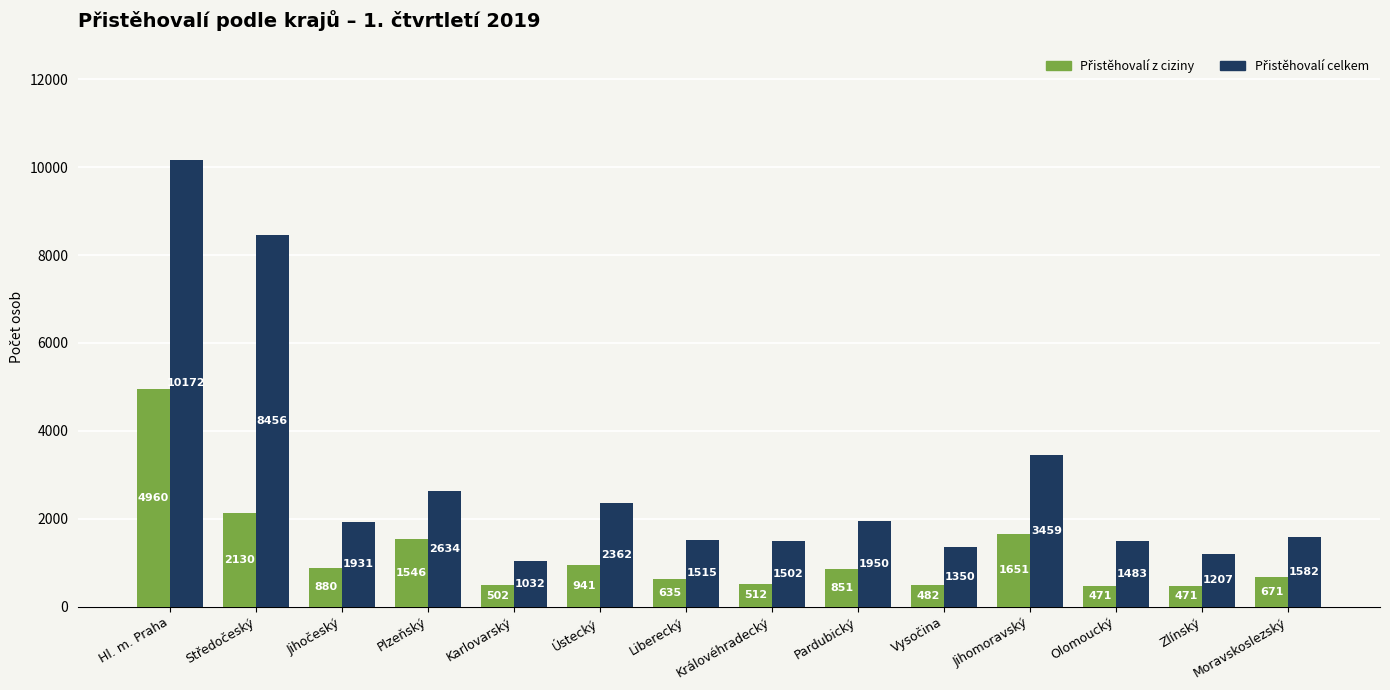

What is the spread (max minus min) of values at Olomoucký?

1012